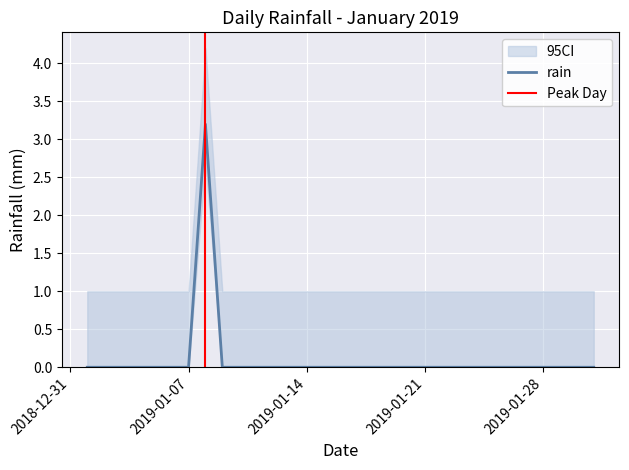

The value at 2019-01-18 is 0.0. True or false?

True